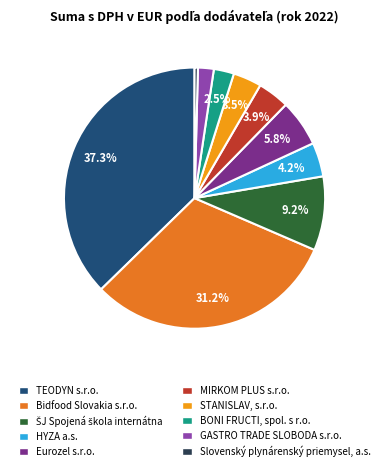

Is there any slice that represents more than half of the pie?

No